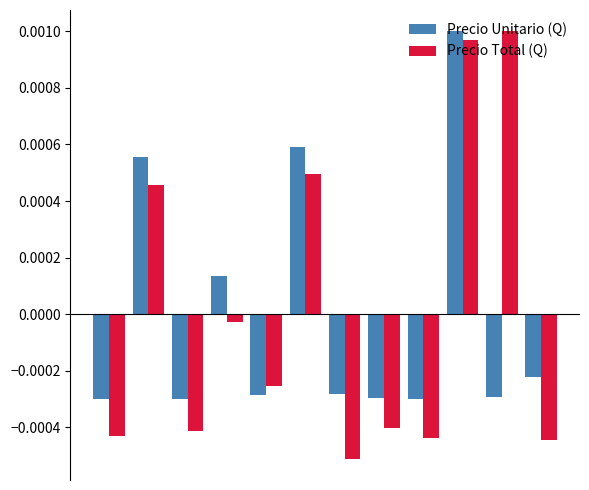

At how many categories does at least one series exceed 0?

5